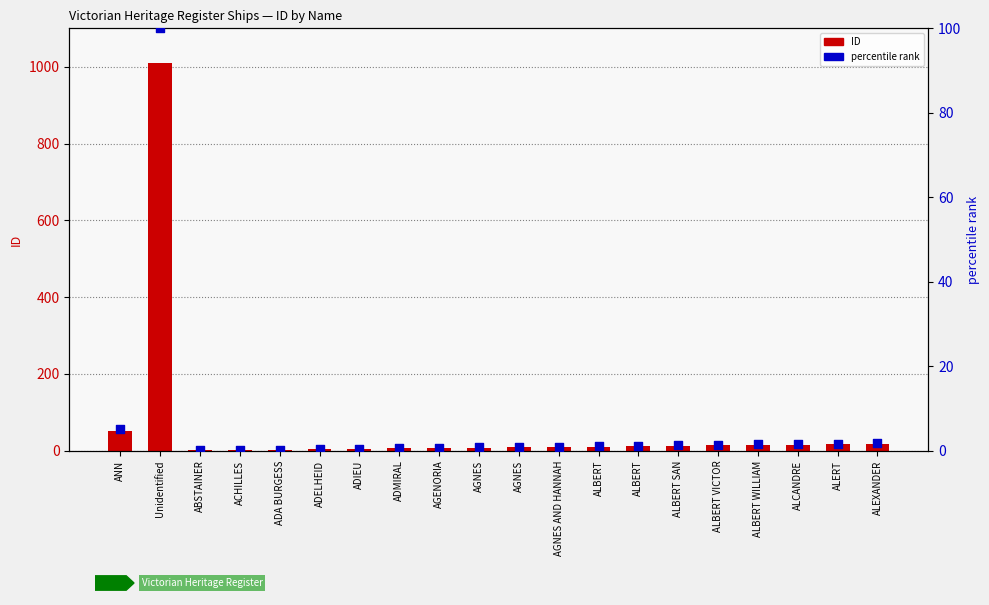

Which series reaches the minimum Y coordinate?

percentile rank